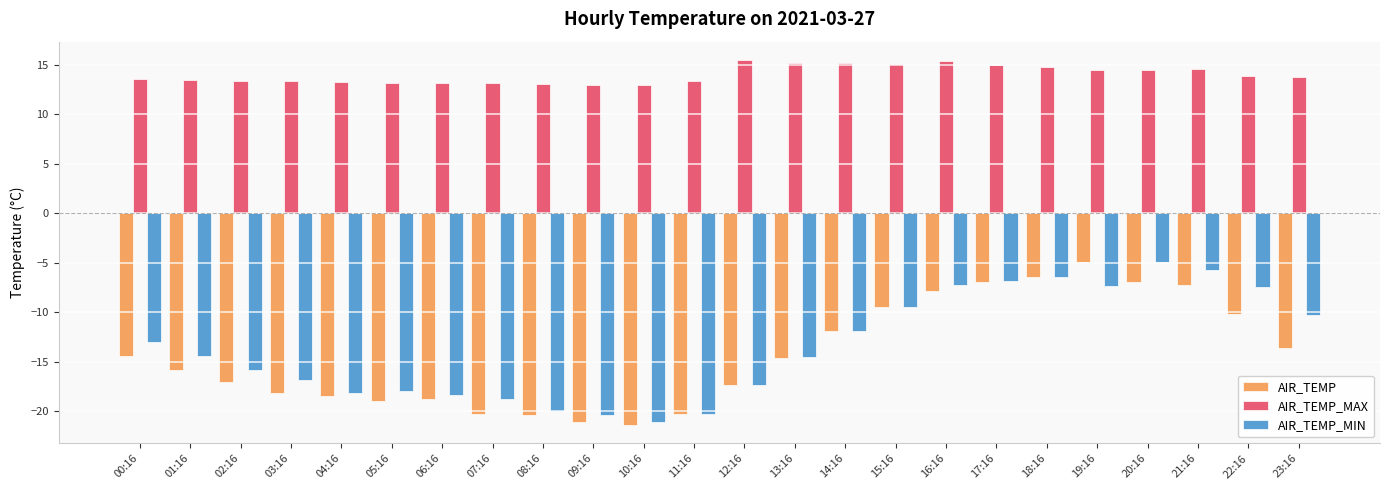

Which series has the largest total across all categories?

AIR_TEMP_MAX